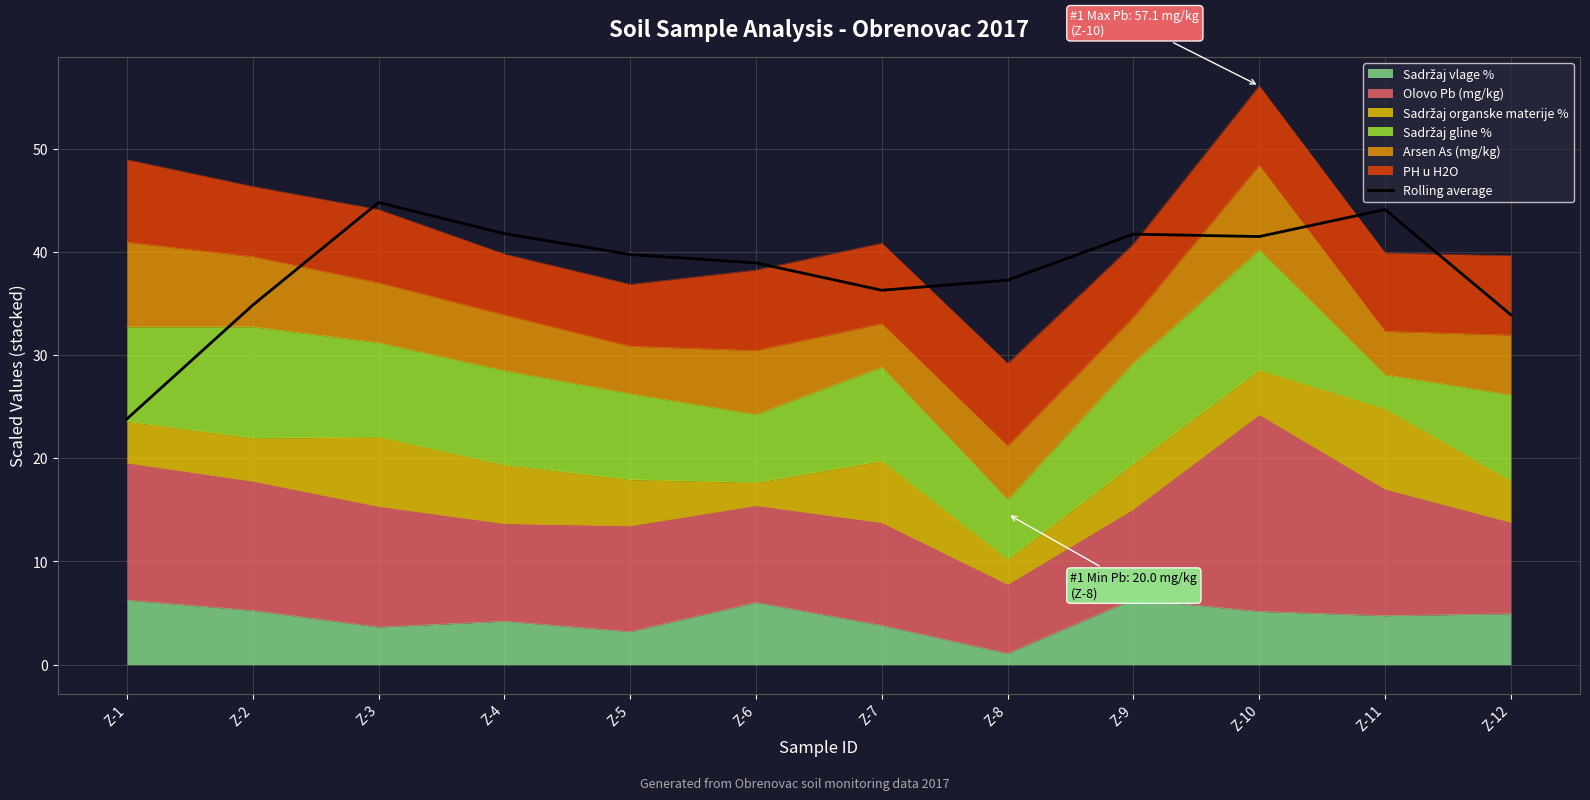

How many interior local valleys (lower than both neighbors) does the data have?

2